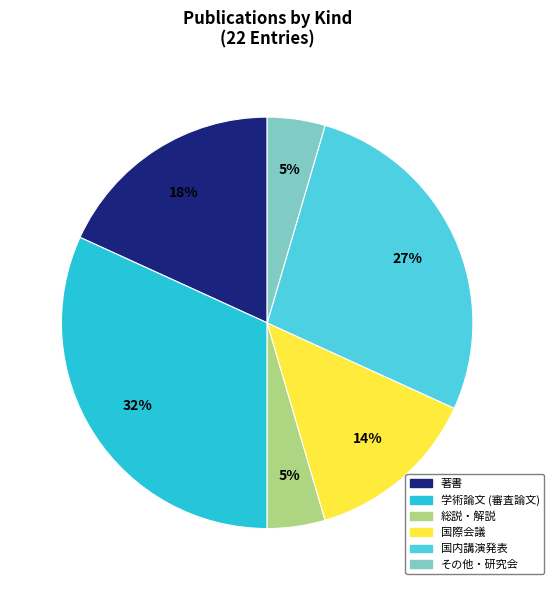

Is there any slice that represents more than half of the pie?

No